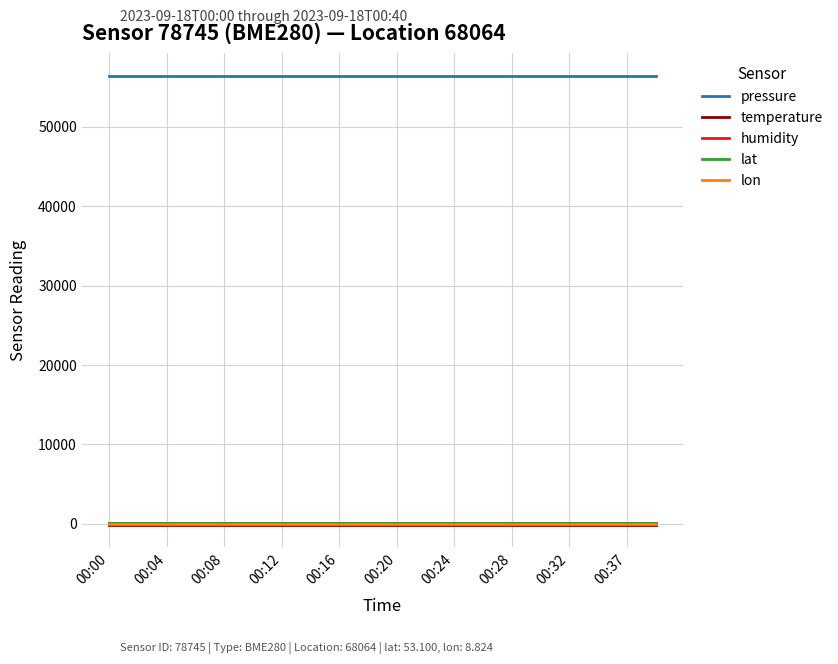

Which series has the largest total across all categories?

pressure